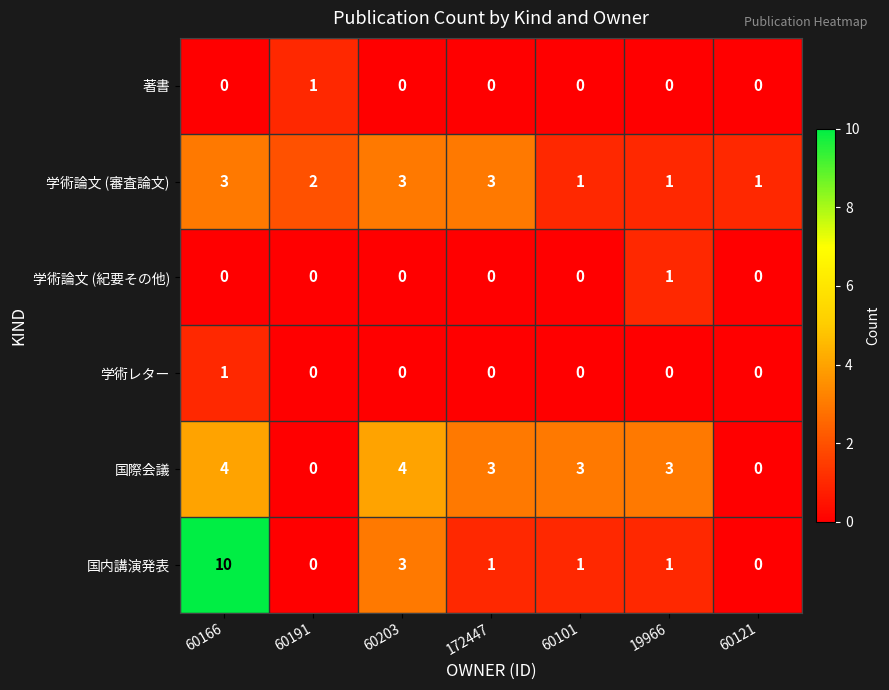

Is it true that 国際会議 equals 3 at 60101?

True